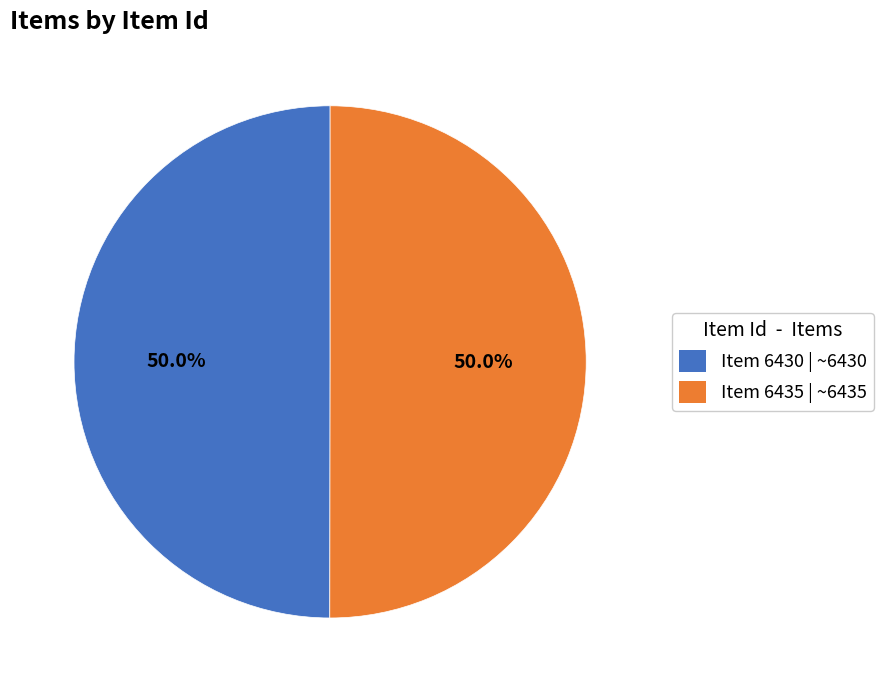

What is the ratio of the value at Item 6430 | ~6430 to the value at Item 6435 | ~6435?

1.0